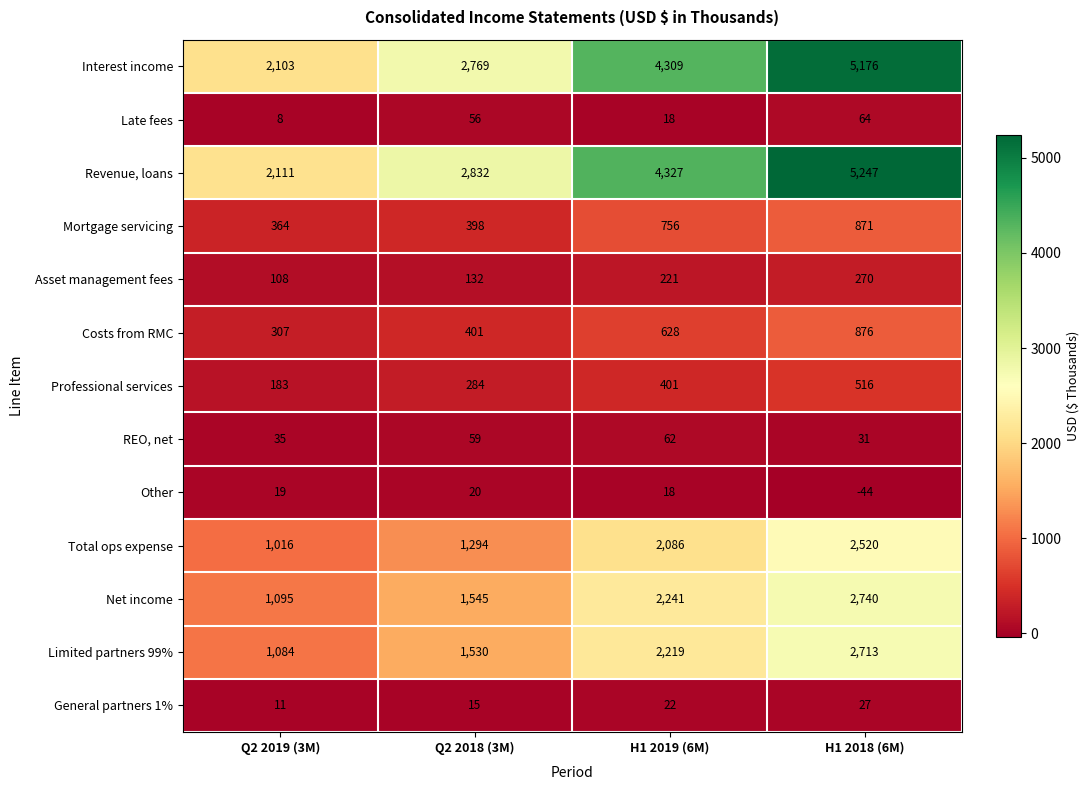

The value of Other at Q2 2019 (3M) is 19. True or false?

True